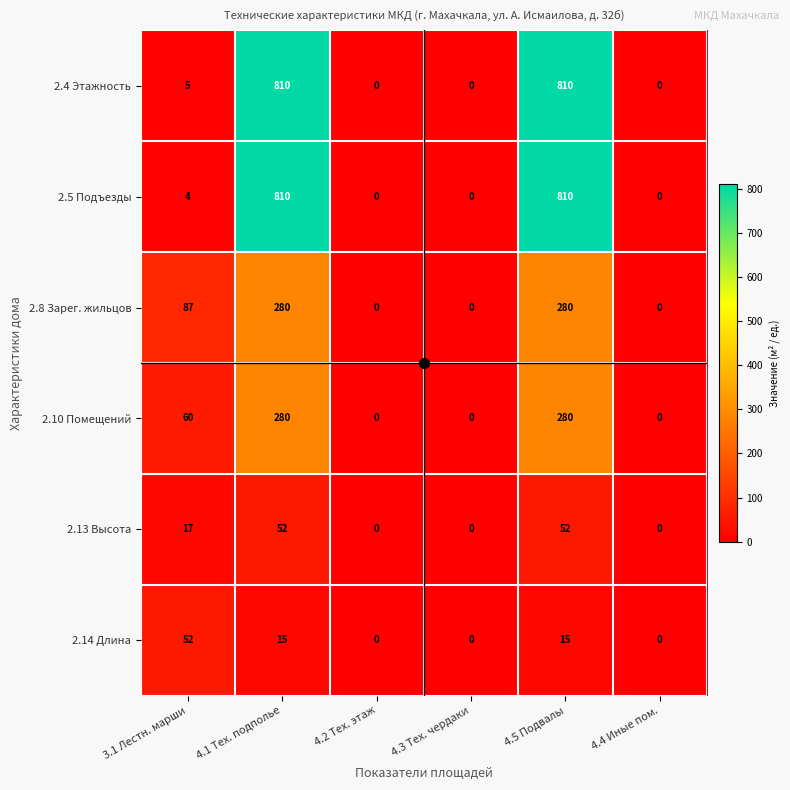

How many distinct data groups are displayed?

6